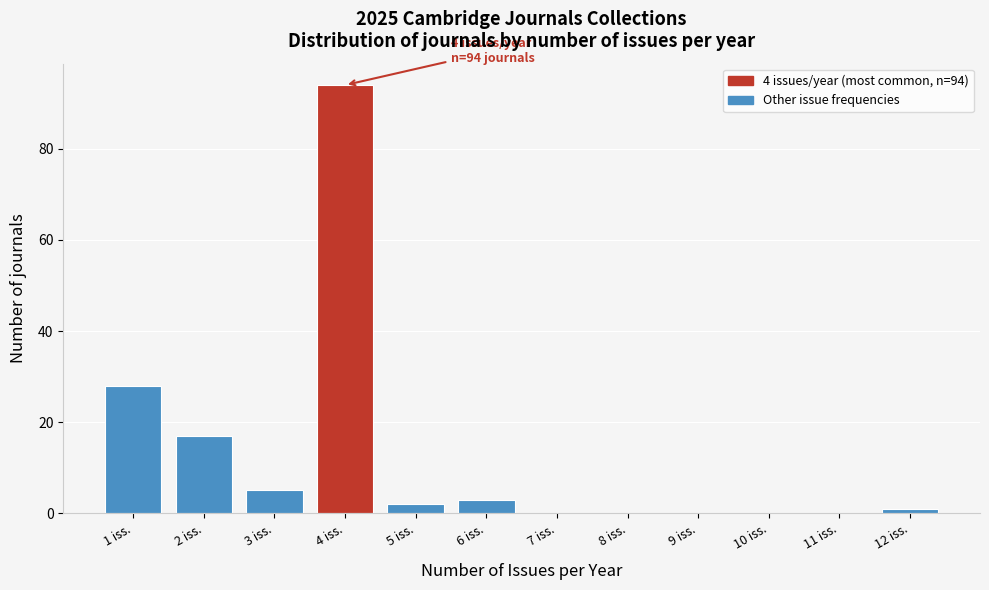

Reading left to right, list all the values displayed in this chart.

1 iss.=28	2 iss.=17	3 iss.=5	4 iss.=94	5 iss.=2	6 iss.=3	7 iss.=0	8 iss.=0	9 iss.=0	10 iss.=0	11 iss.=0	12 iss.=1